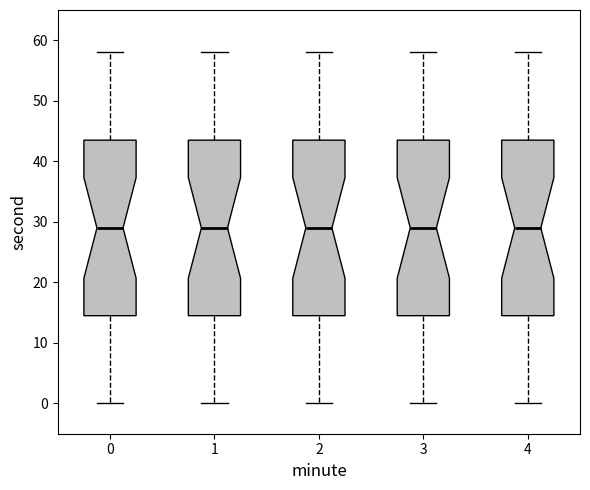

Where is the lower edge of the box at x = 4 on the y-axis? The values are not printed on the chart, so give them approximately, as read against the axis.

15